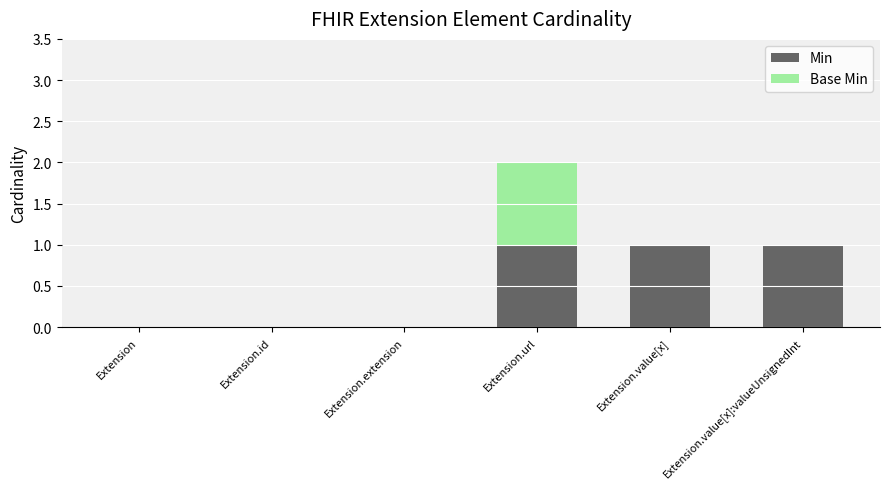

How many series are shown in this chart?

2